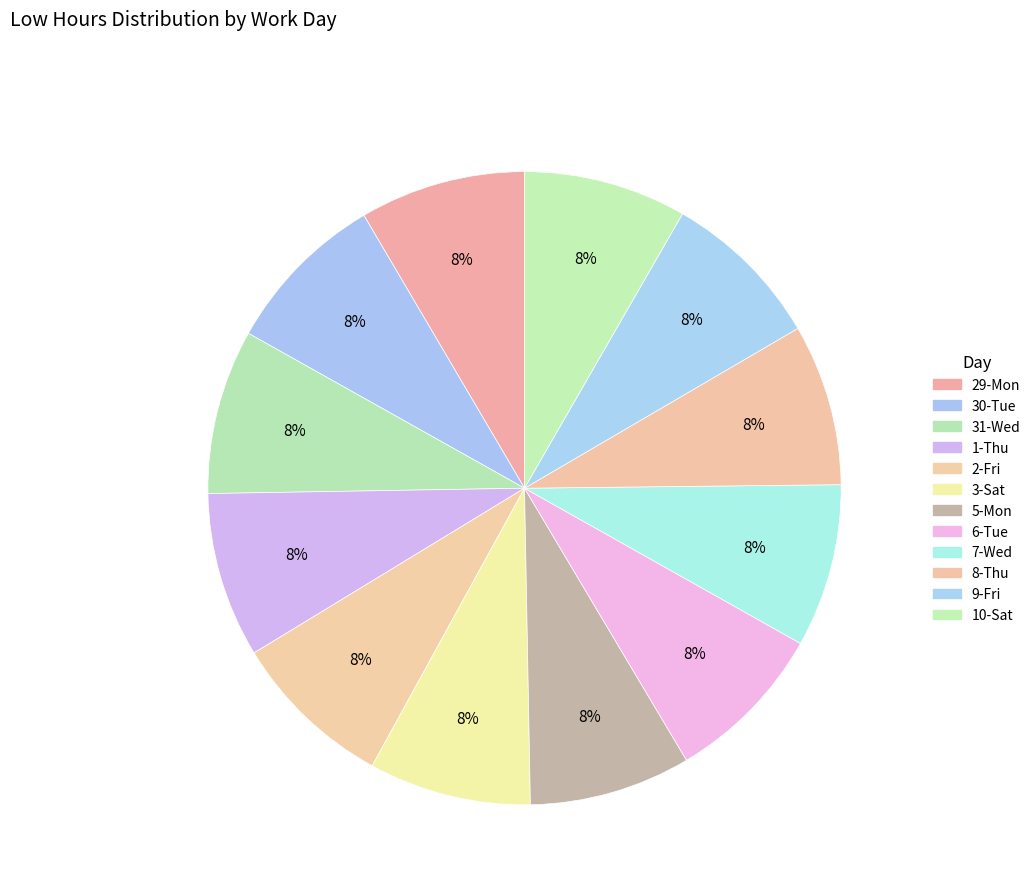

Rank the categories by value from highest to lowest.

29-Mon, 1-Thu, 31-Wed, 30-Tue, 7-Wed, 10-Sat, 2-Fri, 6-Tue, 3-Sat, 9-Fri, 5-Mon, 8-Thu